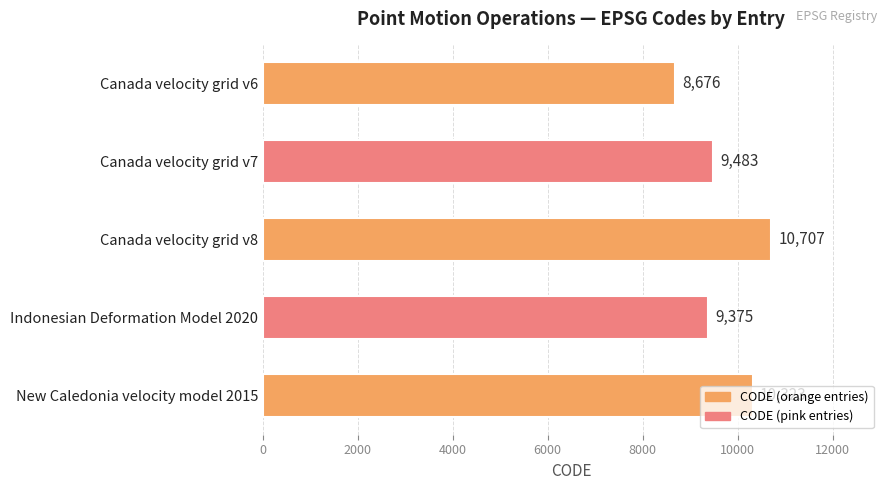

Rank the categories by value from highest to lowest.

Canada velocity grid v8, New Caledonia velocity model 2015, Canada velocity grid v7, Indonesian Deformation Model 2020, Canada velocity grid v6